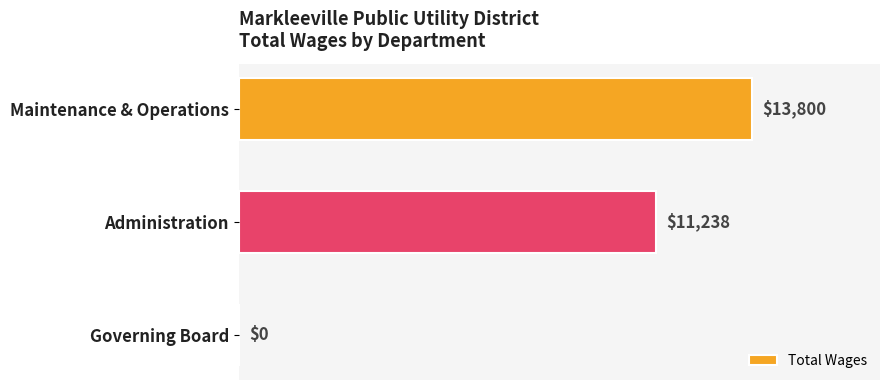

Where is the data nearest to the value 6900?

Administration